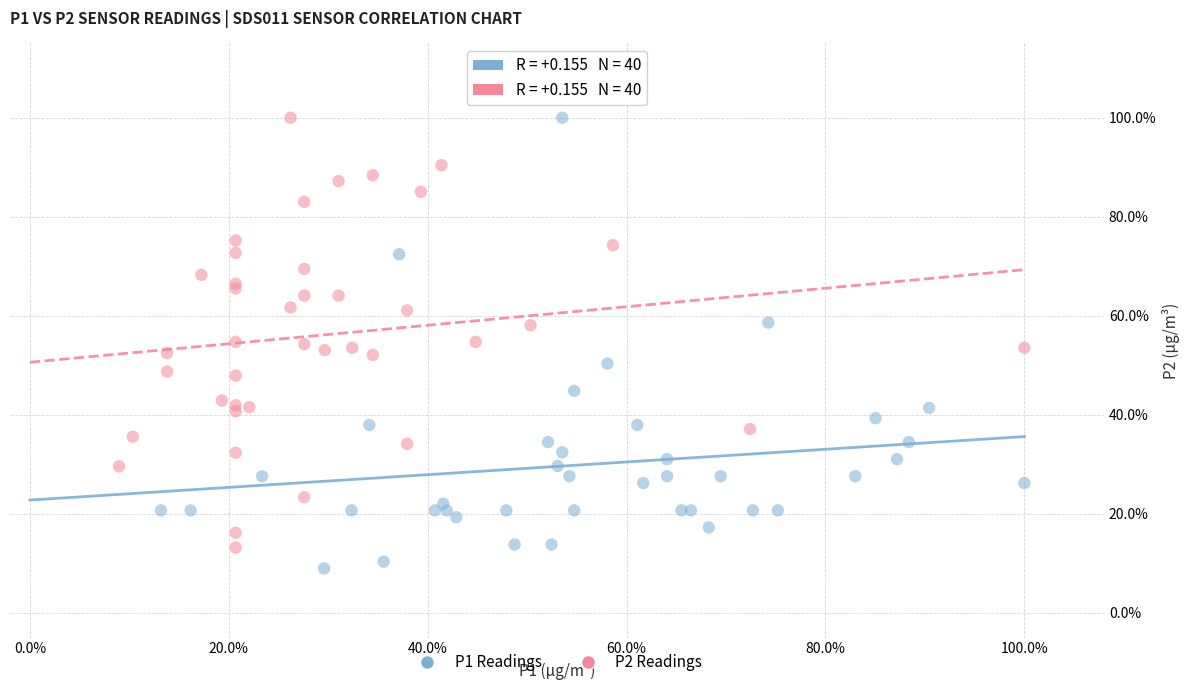

What are all the series names shown in the legend?

P1 Readings, P2 Readings